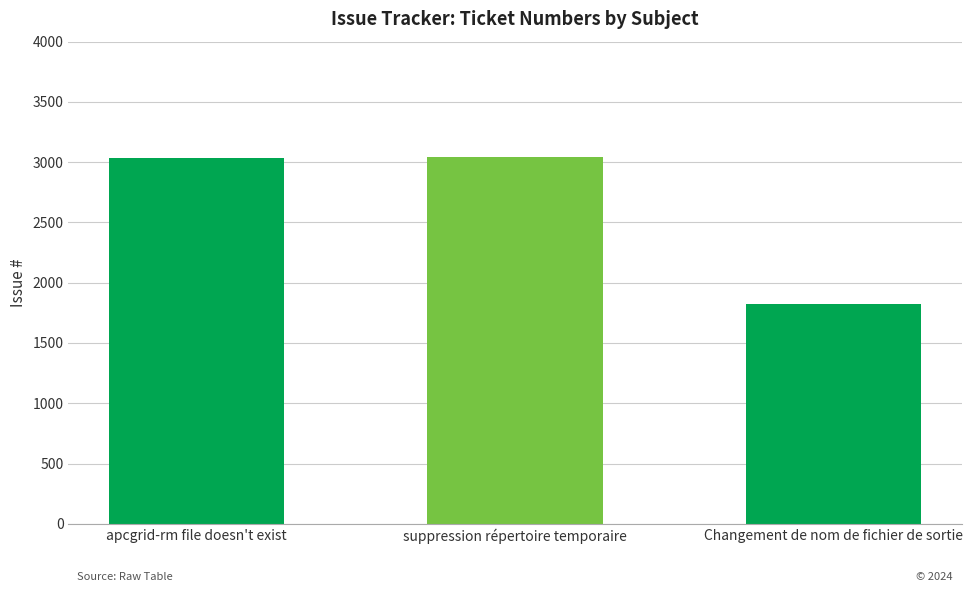

The chart shows a value of 5055 at suppression répertoire temporaire. True or false?

False